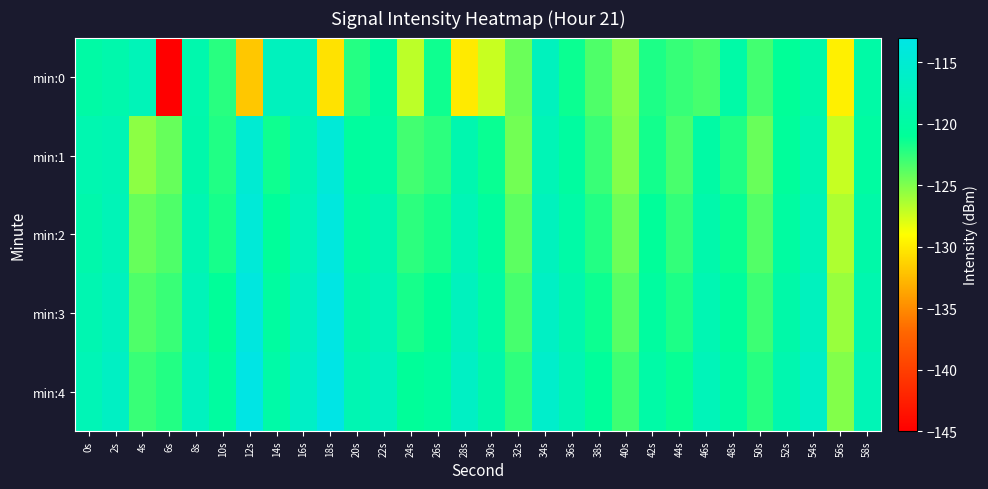

Which label corresponds to the smallest value in the chart?

6s